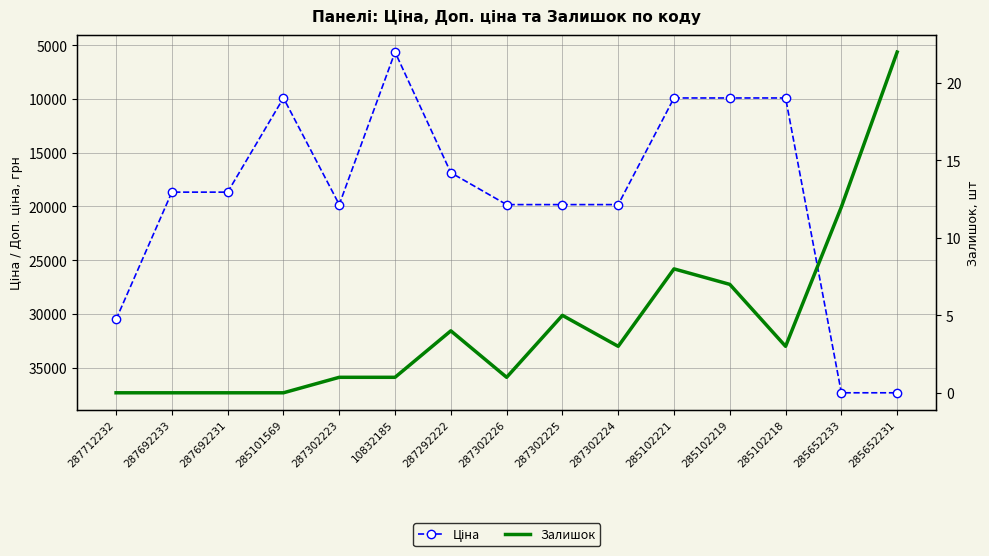

What position from the right is 287302225?

7